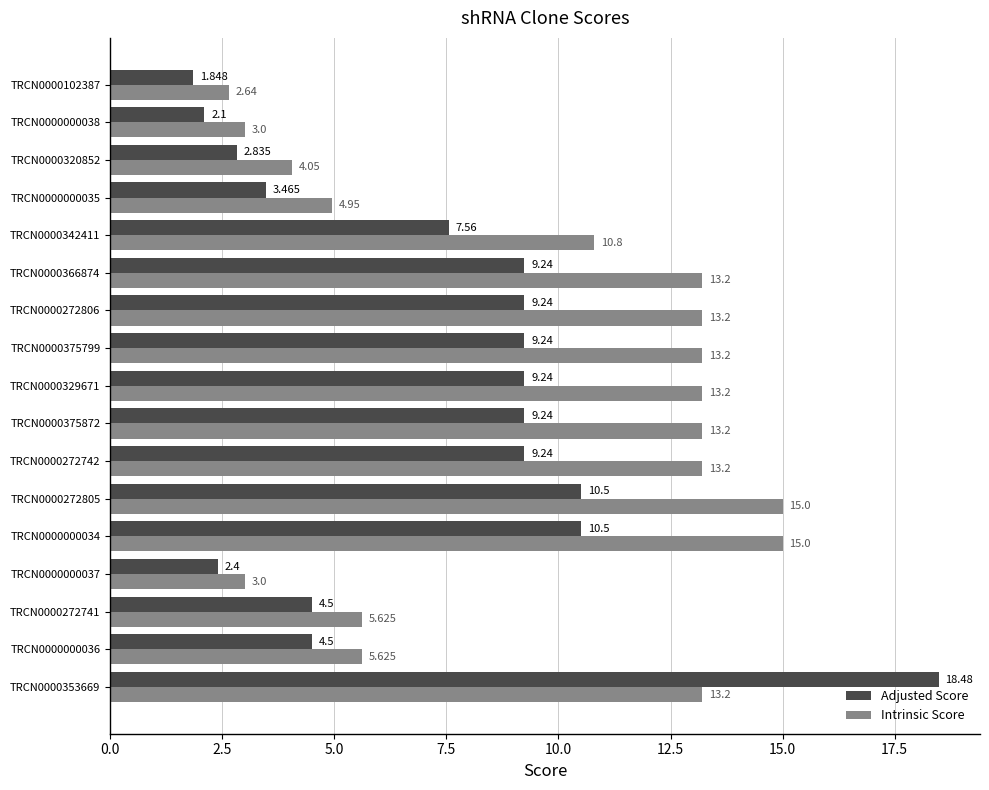

Which series has the widest spread of values?

Adjusted Score